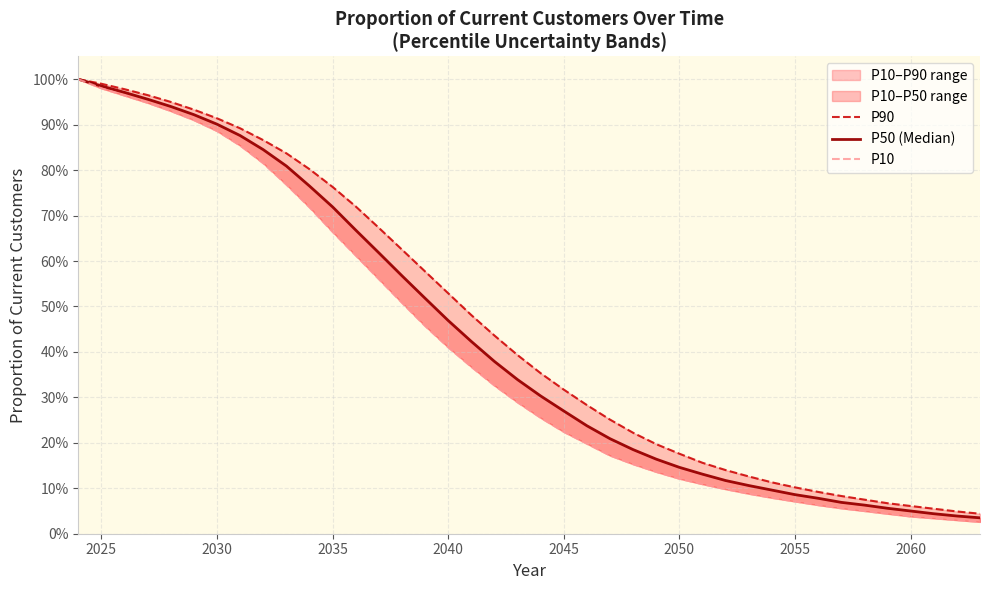

True or false: P90 has more than 1 interior local peaks.

False